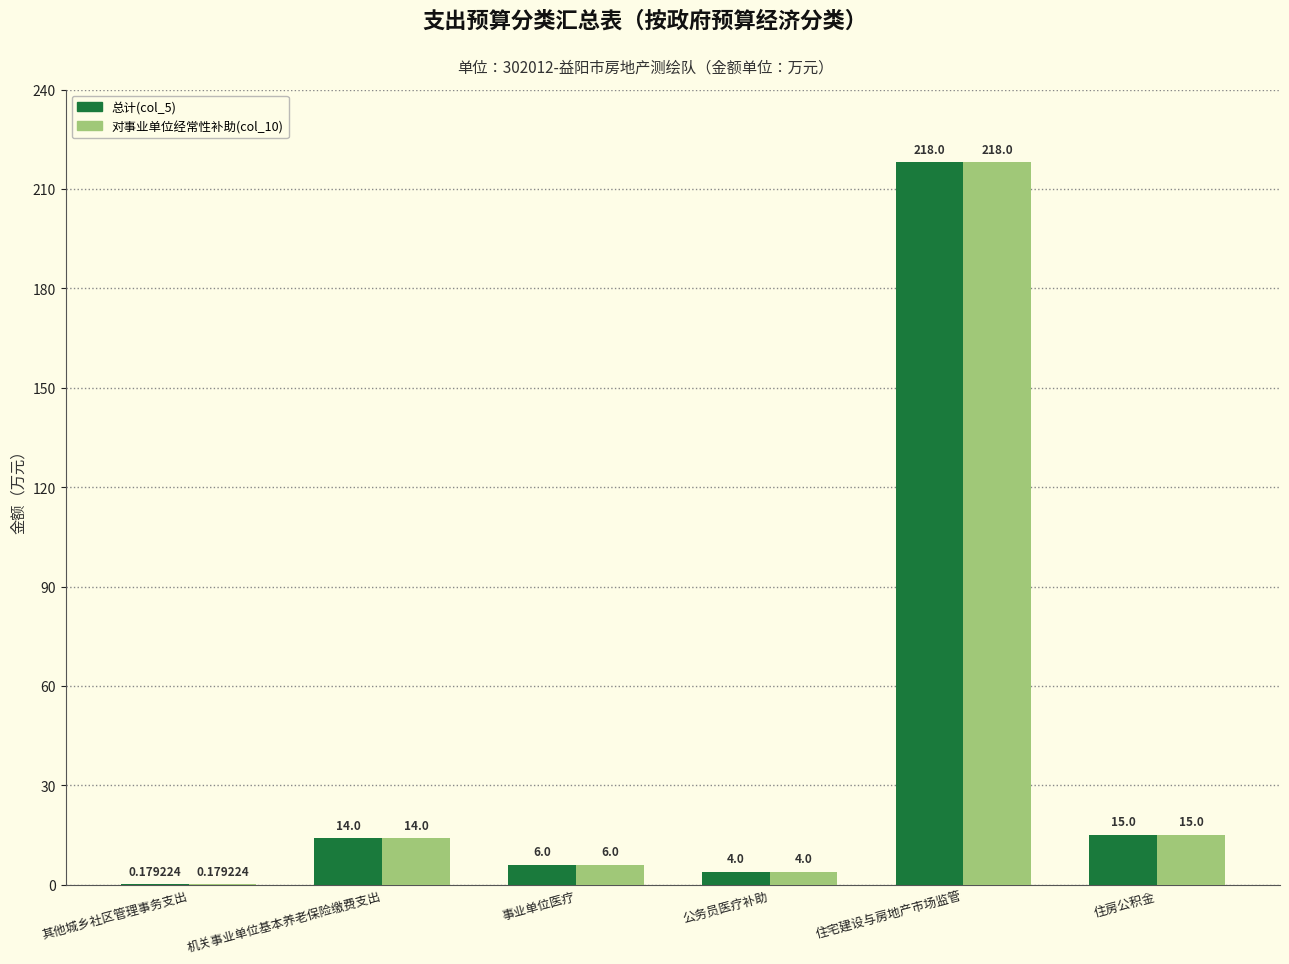

What is the average value of the 总计(col_5) series?

42.9